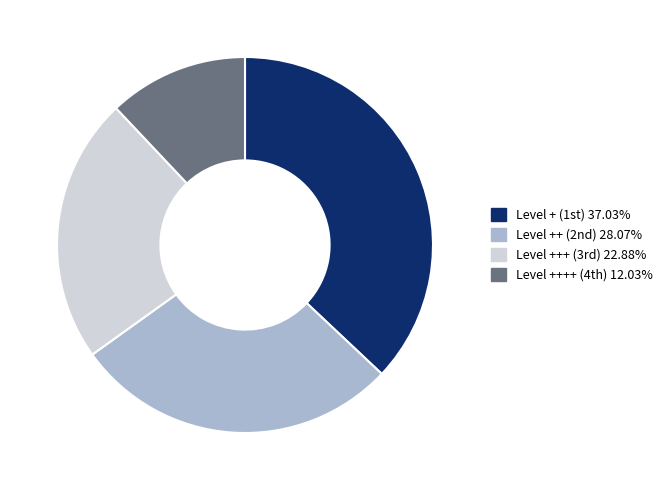

Is there any slice that represents more than half of the pie?

No